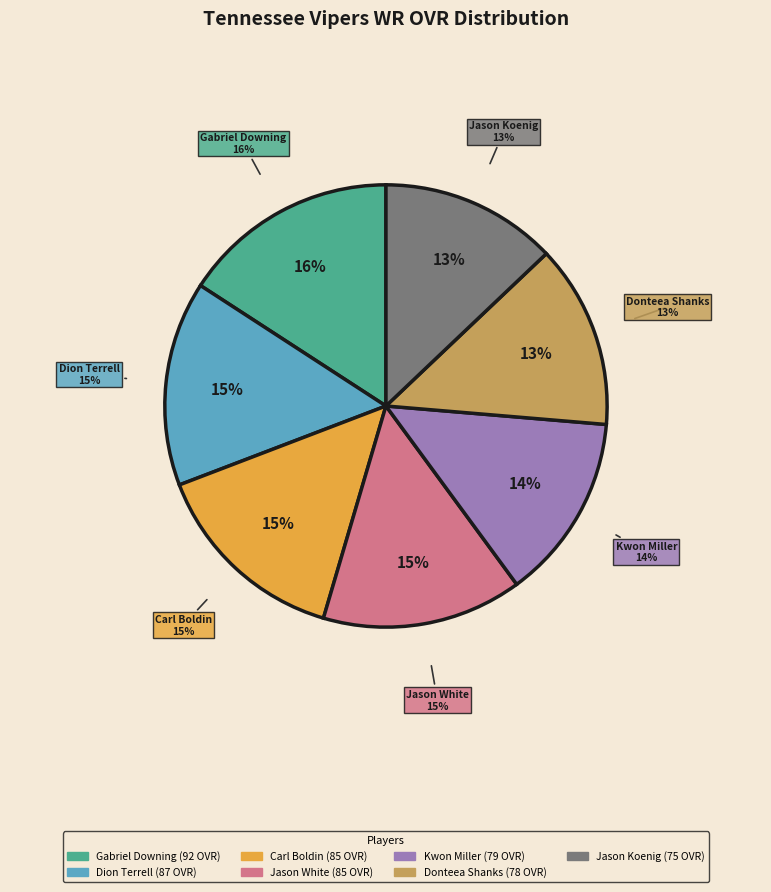

To the nearest percent, what is the difference between the largest and smallest slice percentages?

3%